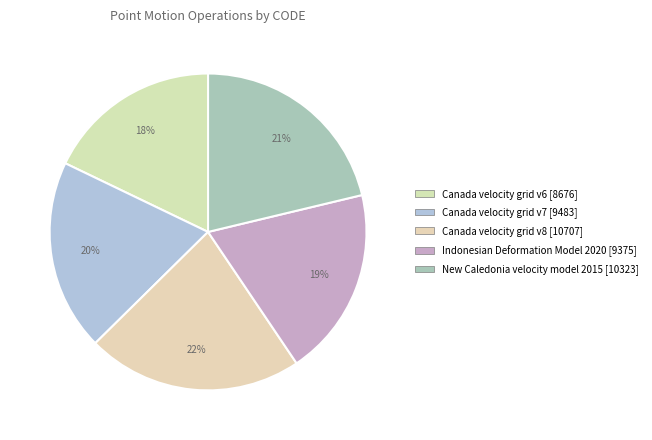

Rank the categories by value from highest to lowest.

Canada velocity grid v8, New Caledonia velocity model 2015, Canada velocity grid v7, Indonesian Deformation Model 2020, Canada velocity grid v6